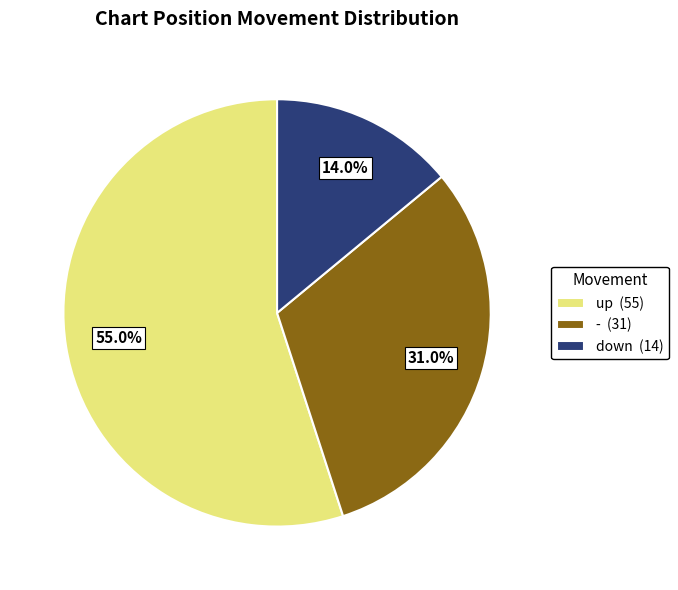

How many slices are in this pie chart?

3